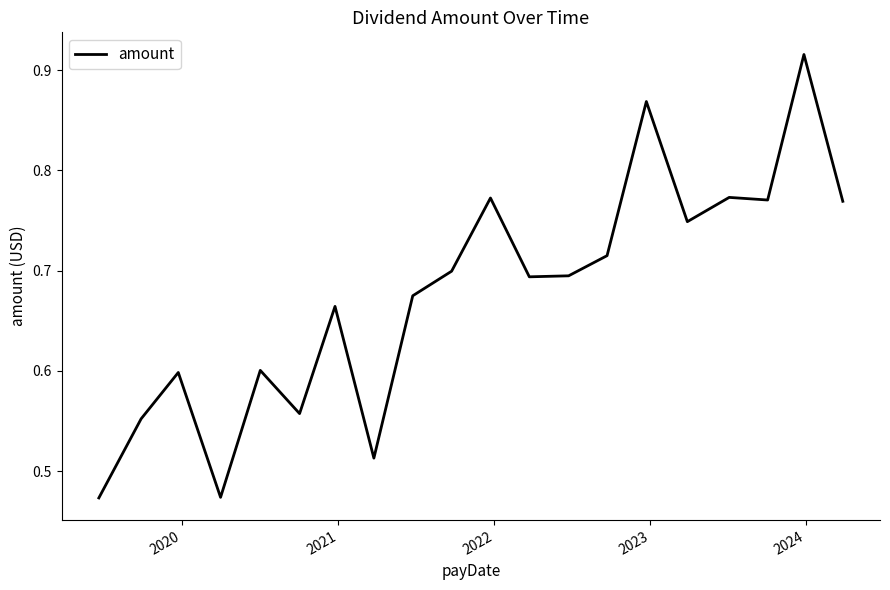

What is the difference between the maximum and minimum values?

0.4